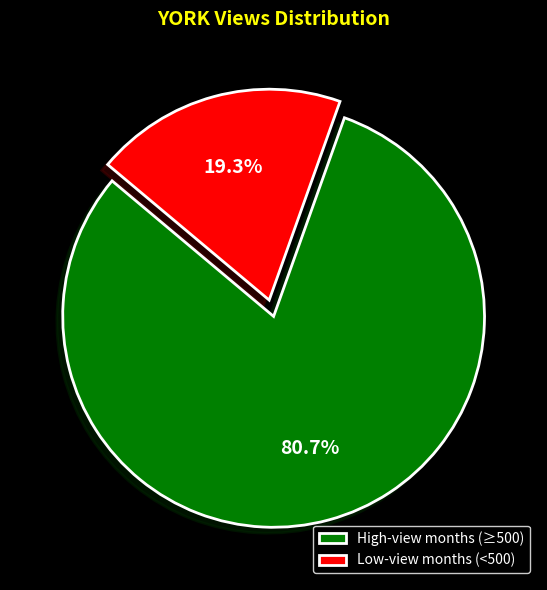

Approximately how many times larger is the value at High-view months (≥500) compared to Low-view months (<500)?

4.2